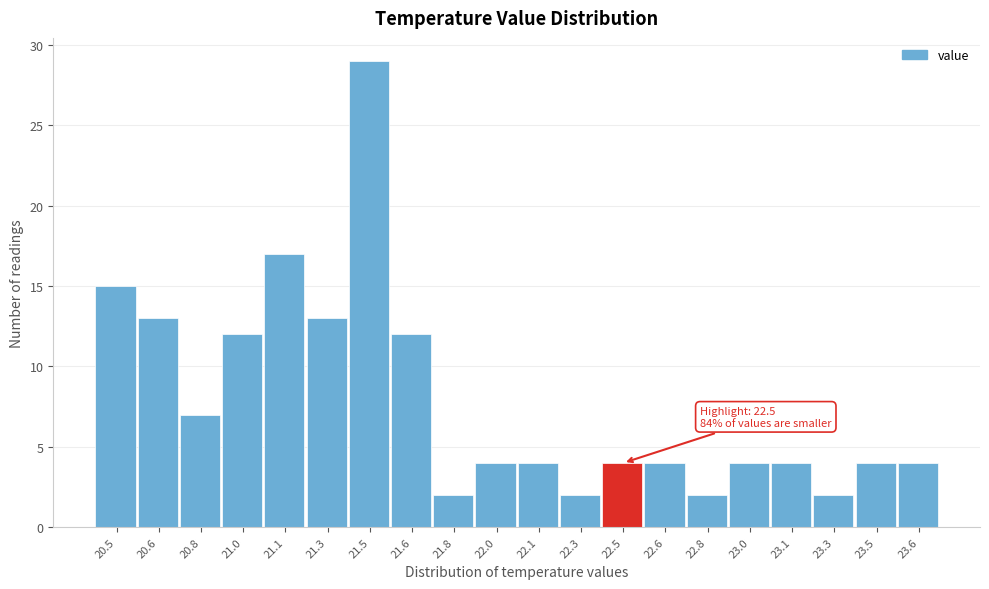

Reading left to right, list all the values displayed in this chart.

20.5=15	20.6=13	20.8=7	21.0=12	21.1=17	21.3=13	21.5=29	21.6=12	21.8=2	22.0=4	22.1=4	22.3=2	22.5=4	22.6=4	22.8=2	23.0=4	23.1=4	23.3=2	23.5=4	23.6=4